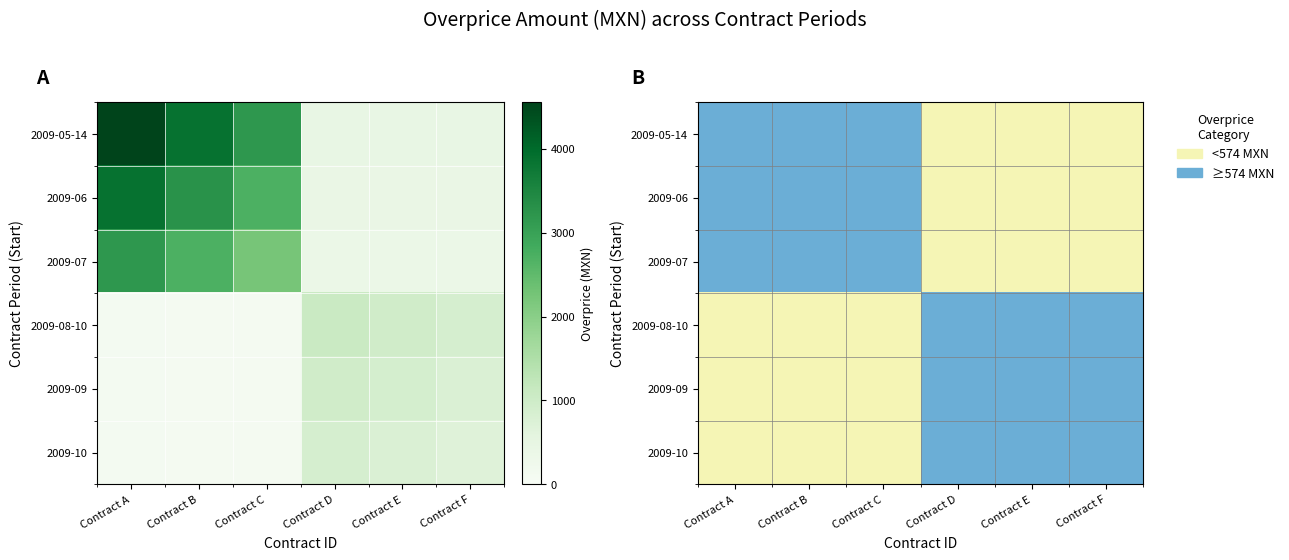

Is it true that 2009-06 equals 1 at Contract F?

False